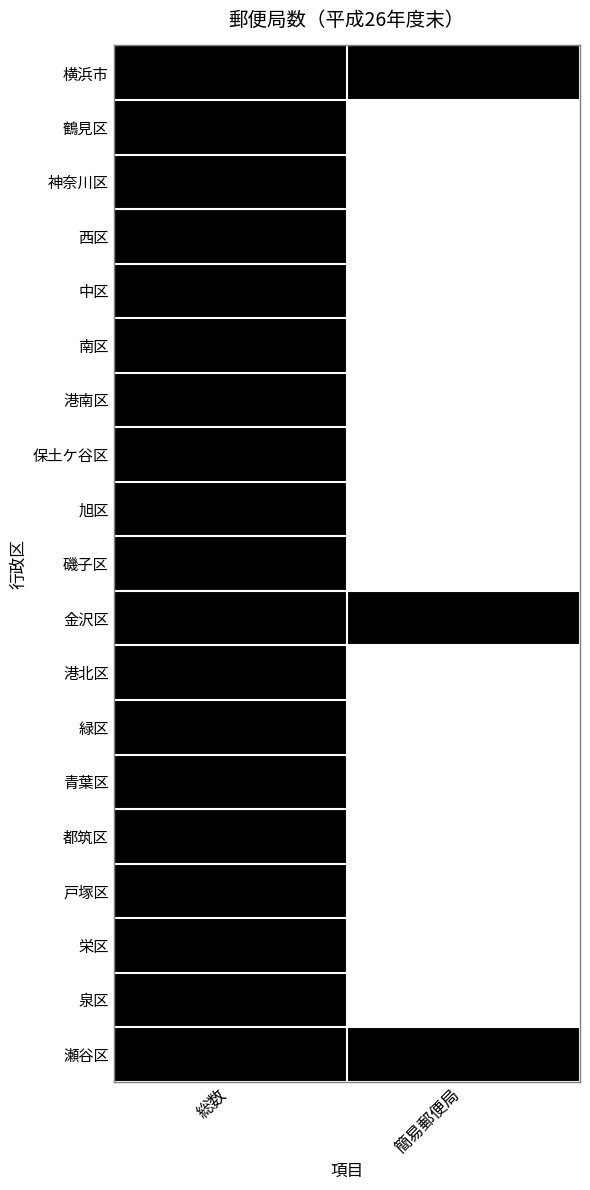

At how many categories does at least one series exceed 0?

2